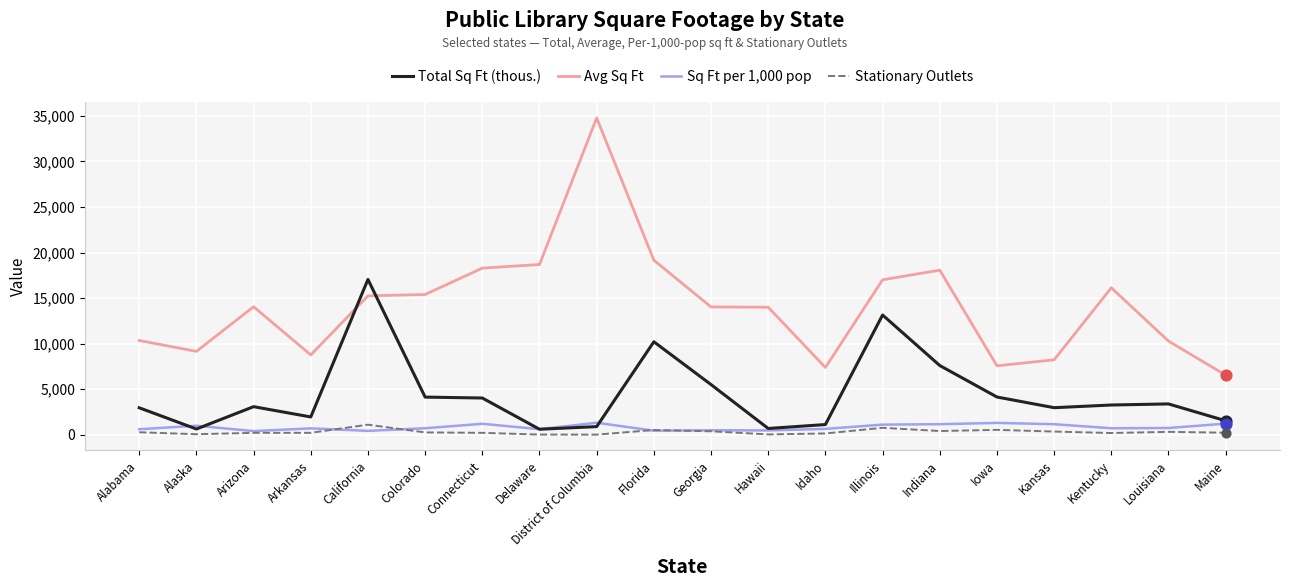

Is the value of Total Sq Ft (thous.) at Indiana greater than the value of Stationary Outlets at Kentucky?

Yes